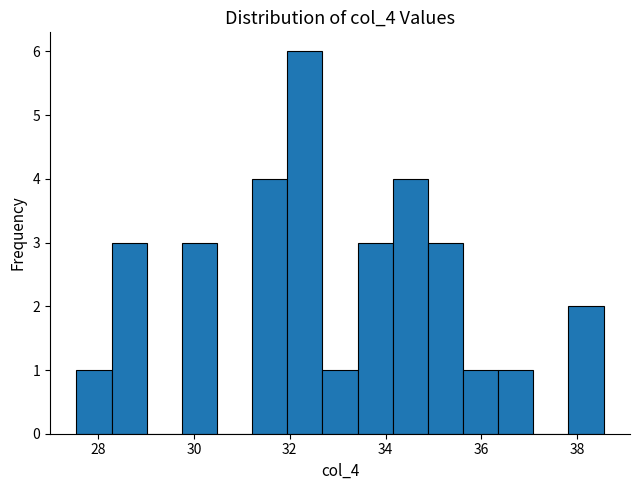

Around what value on the x-axis is the tallest bar? Give the approximate position of its centre, as read against the axis.

32.4